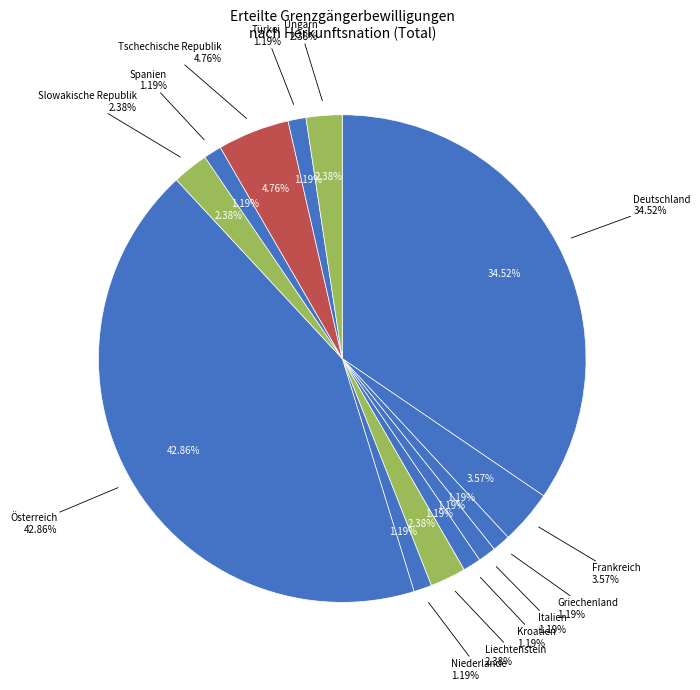

To the nearest percent, what is the average slice percentage?

8%